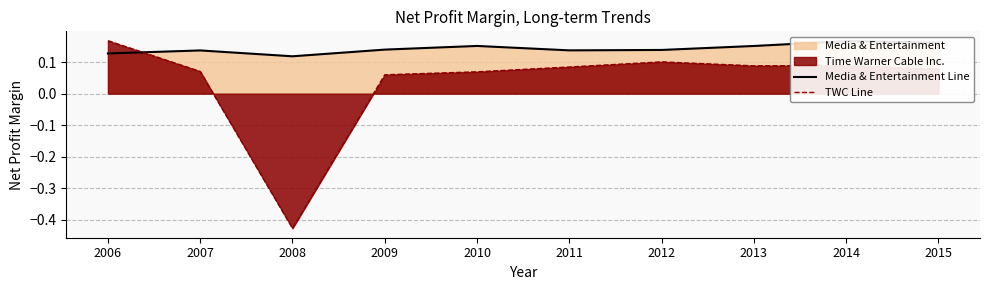

The TWC Line series shows 0.1 at 2011. True or false?

True